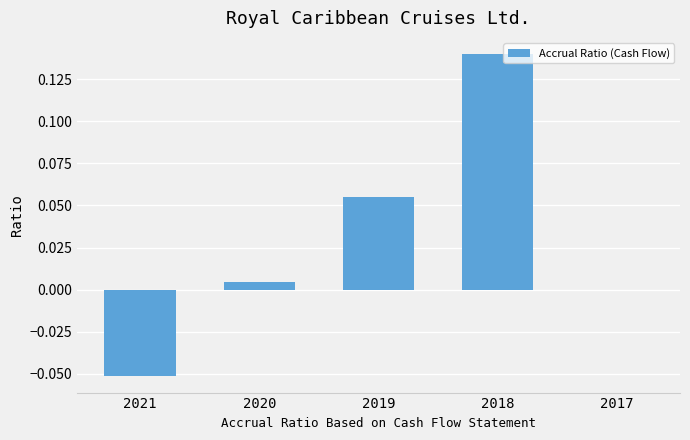

Which category has the highest value across all series?

2018